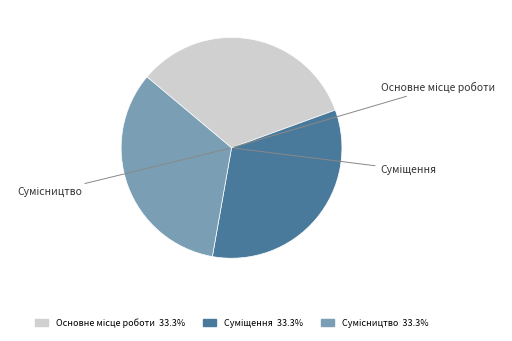

Does any single category account for the majority?

No